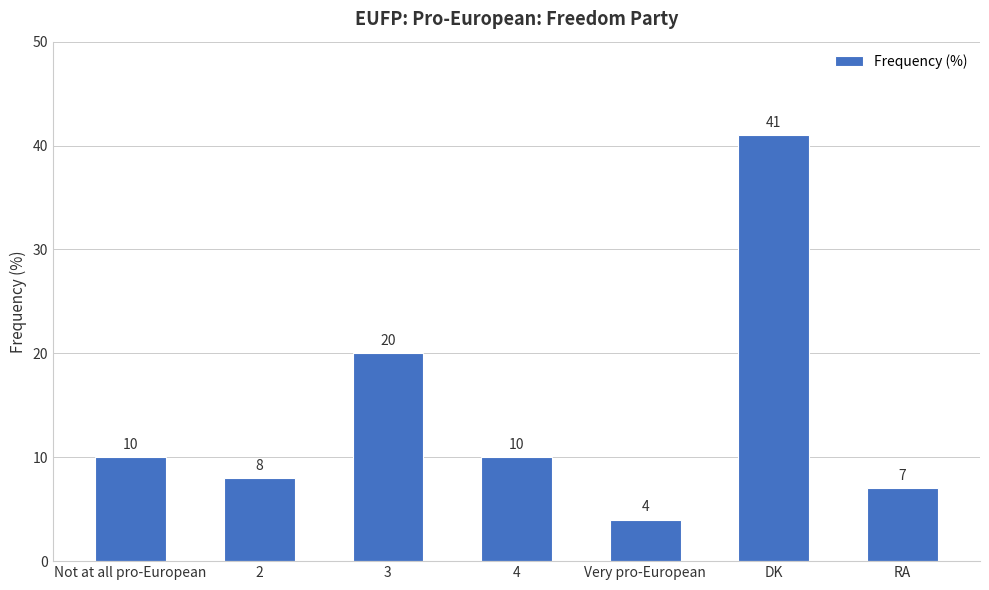

Reading right to left, list all the values displayed in this chart.

7	41	4	10	20	8	10